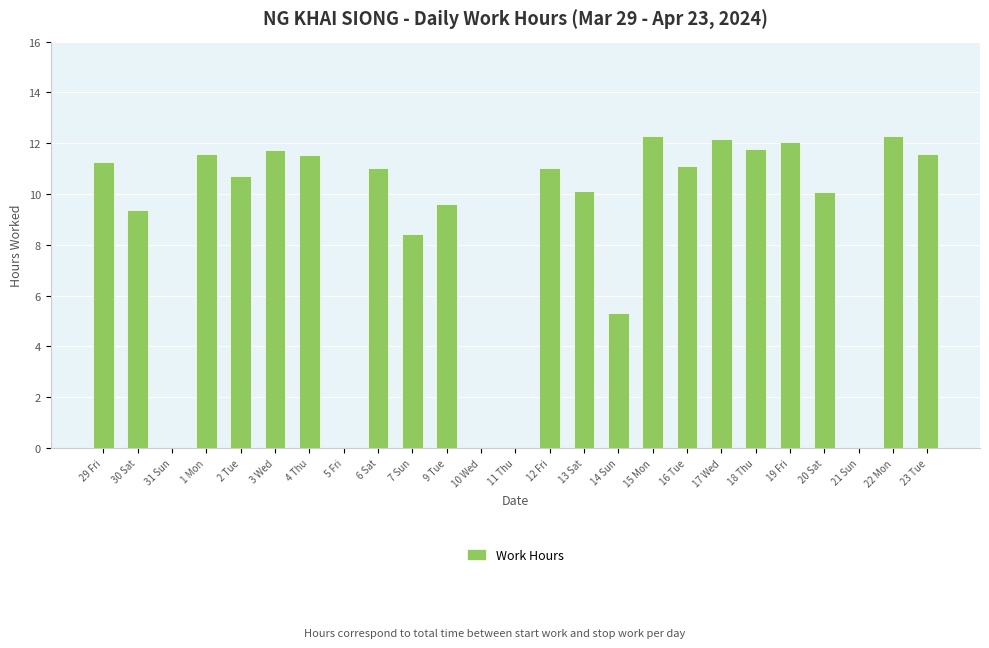

Where is the data nearest to the value 6?

14 Sun